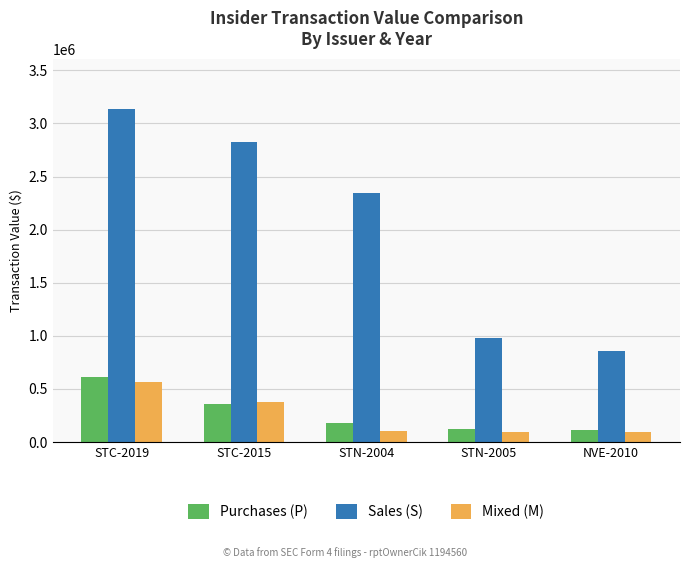

What is the minimum value shown in the chart?

92880